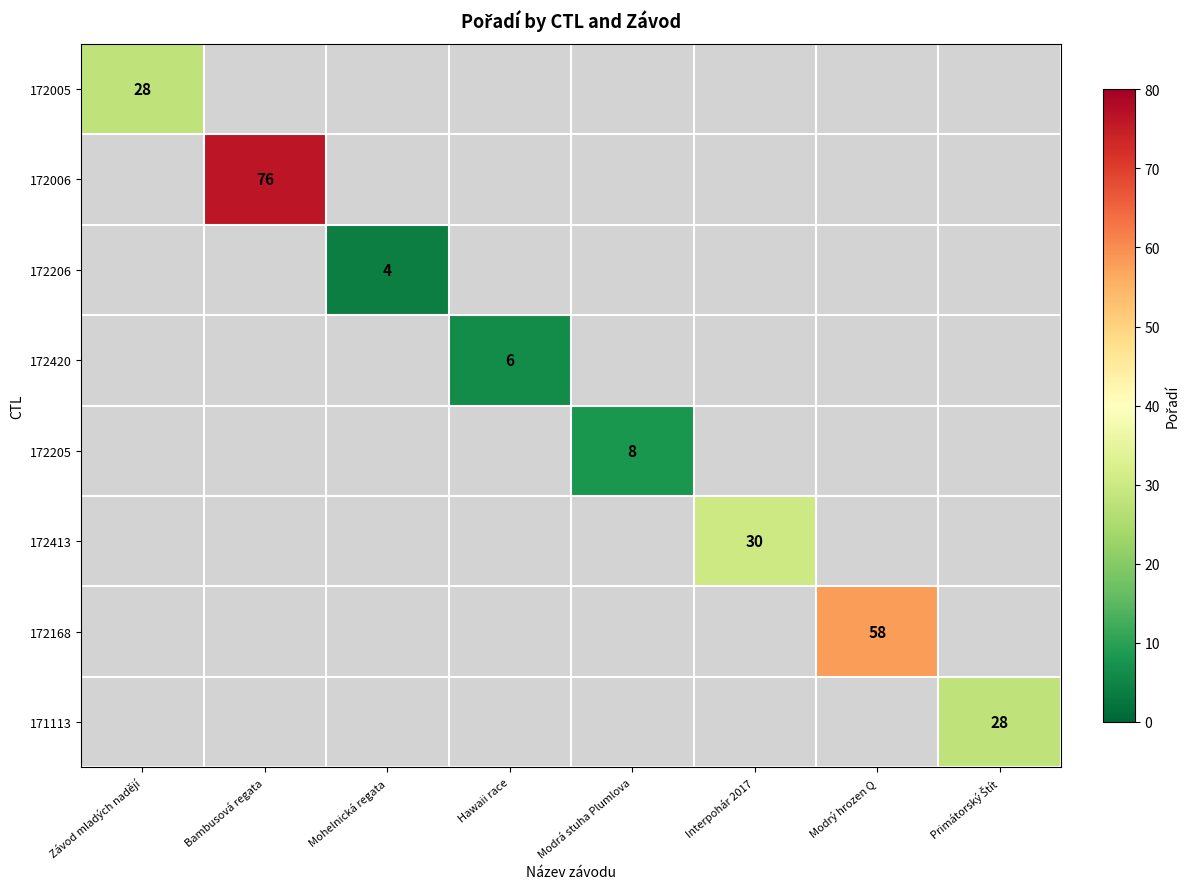

At how many categories does at least one series exceed 9?

5